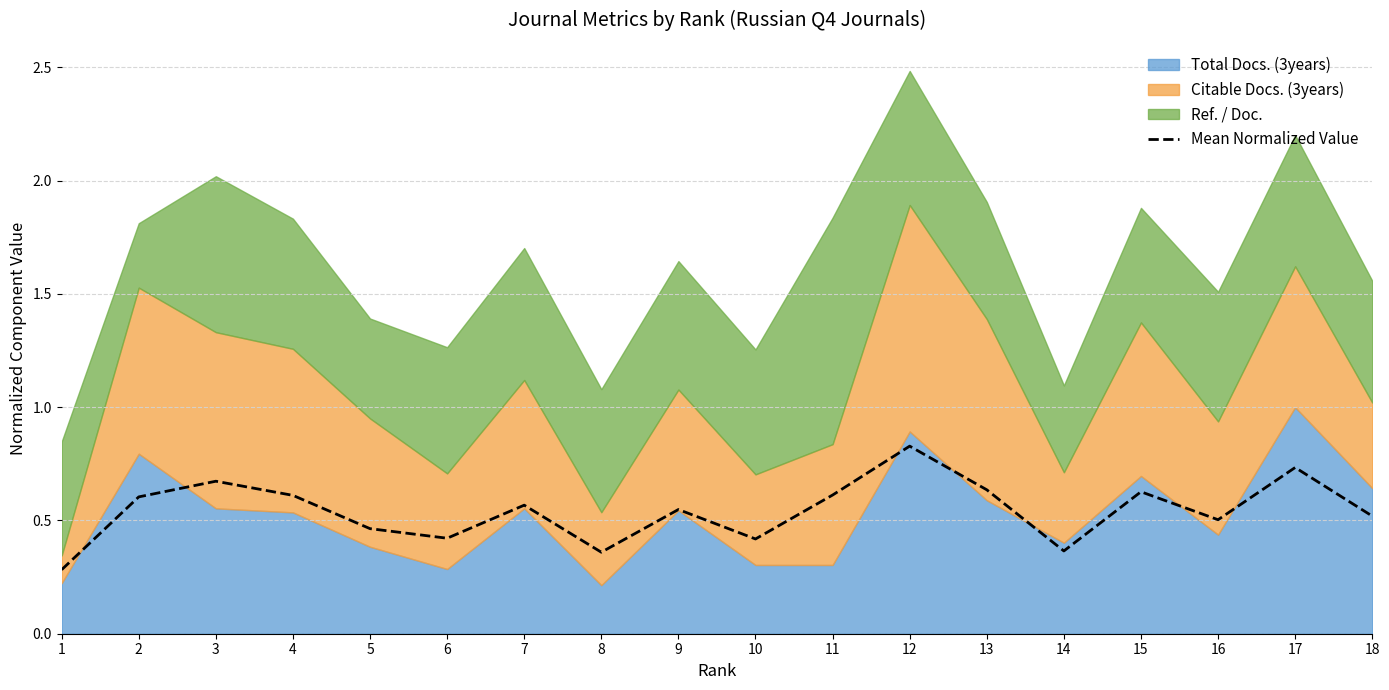

True or false: the data shows 1.4 at 12.

False